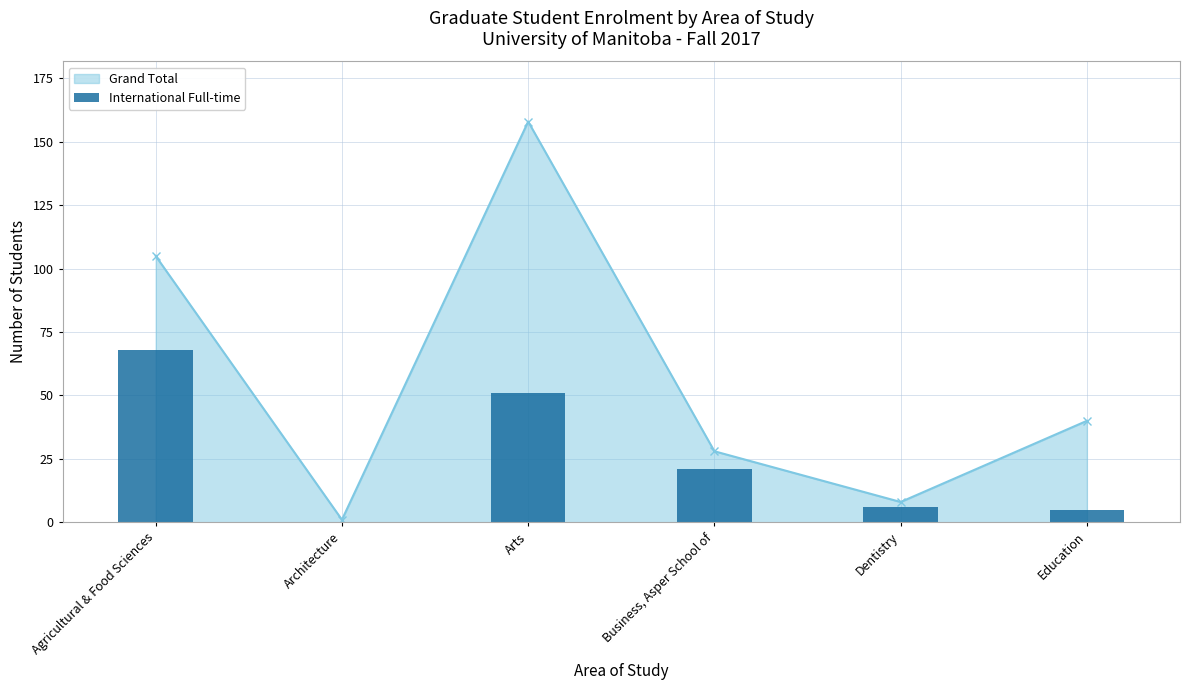

What is the value of the Grand Total point at the 5th from the left?

8